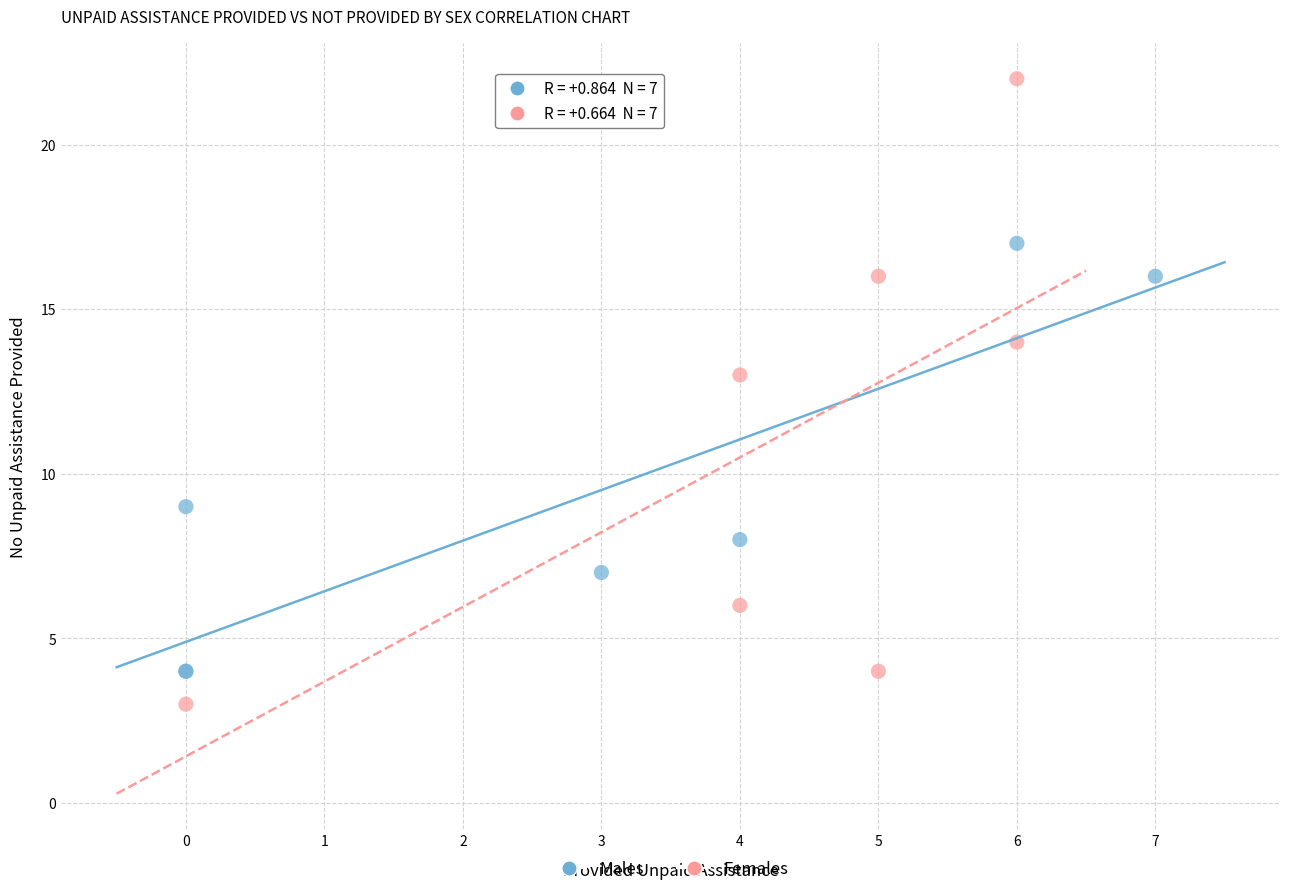

Which series has the widest spread of Y values?

Females